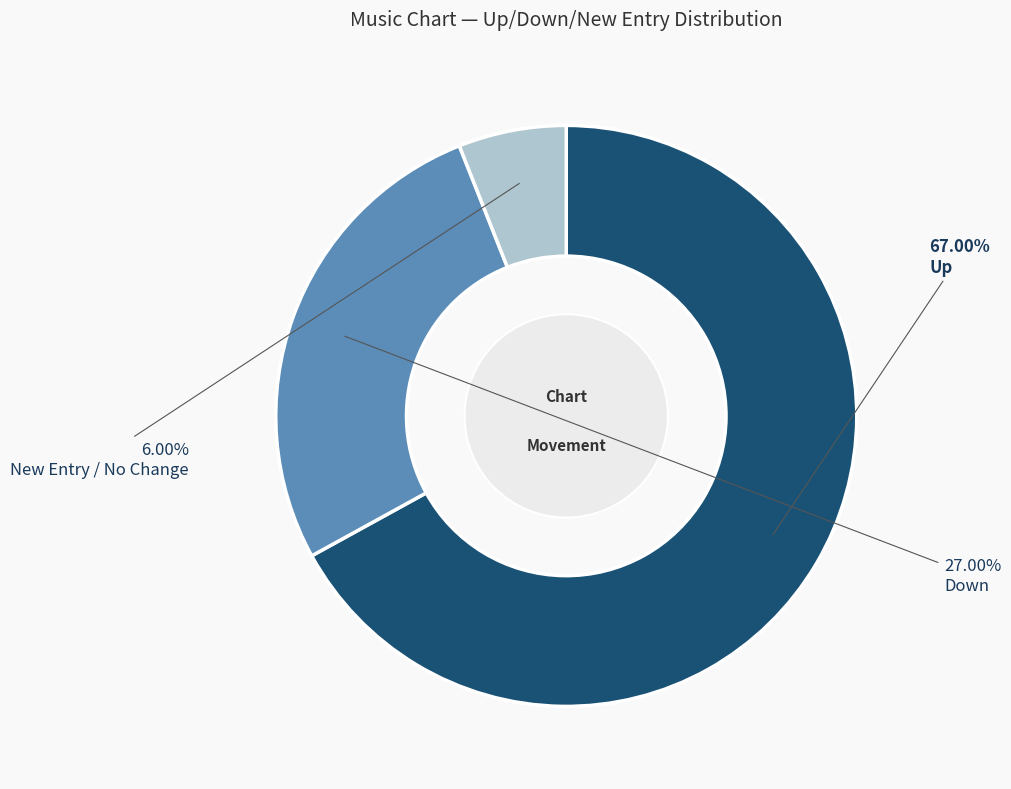

What is the ratio of the value at Up to the value at New Entry / No Change?

11.2